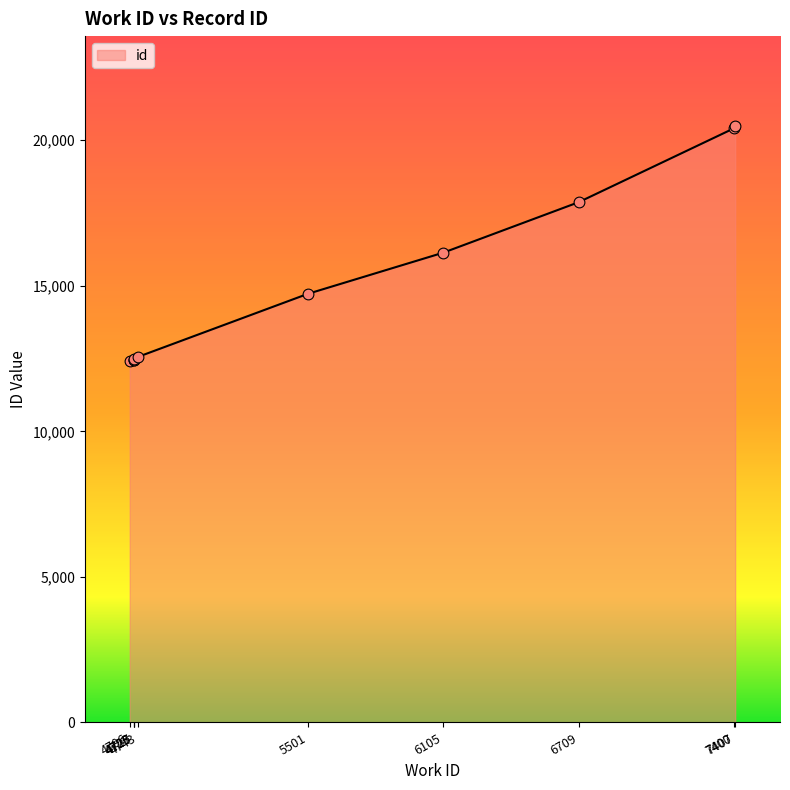

Approximately how many times larger is the value at 4743 compared to 4723?

1.0